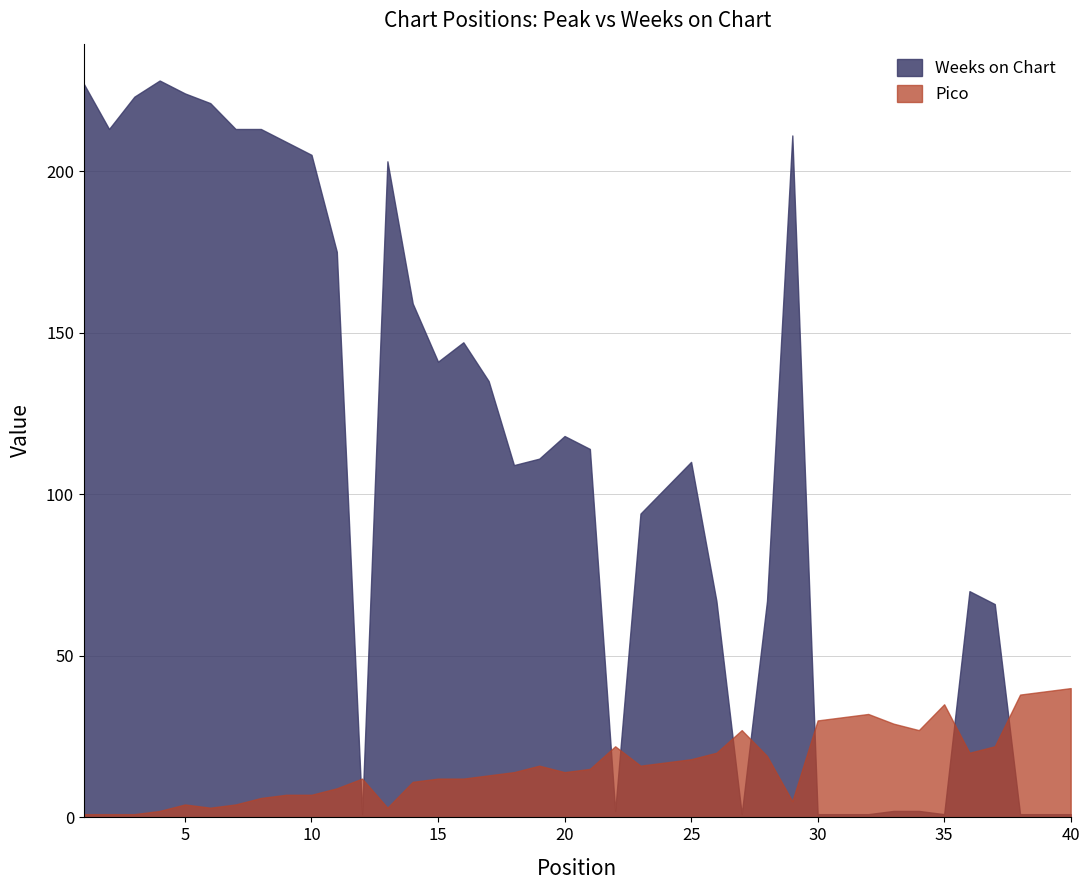

What is the sum of the Weeks on Chart values at 18 and 1?

336